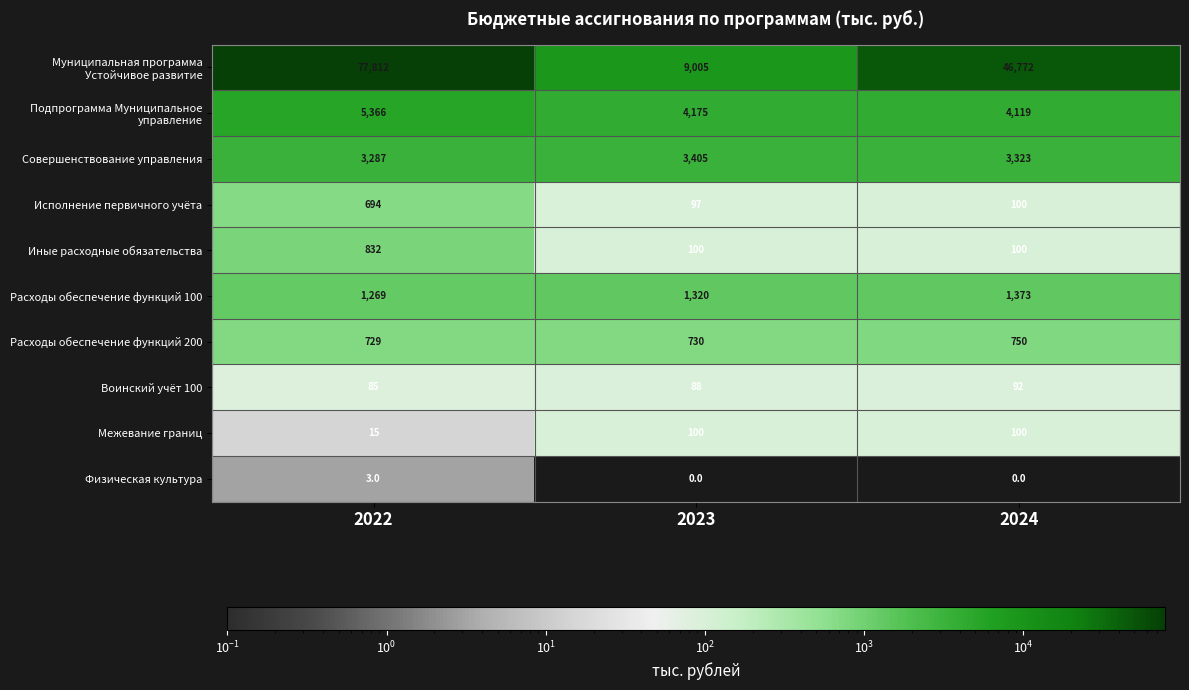

What is the average value of the Межевание границ series?

72